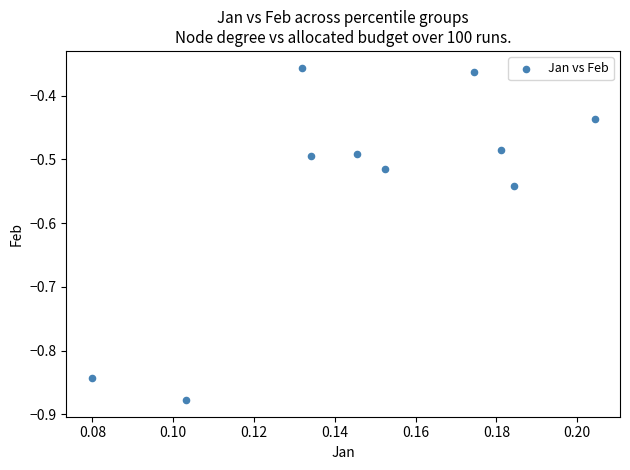

What is the range of Y values (max minus min)?

0.5